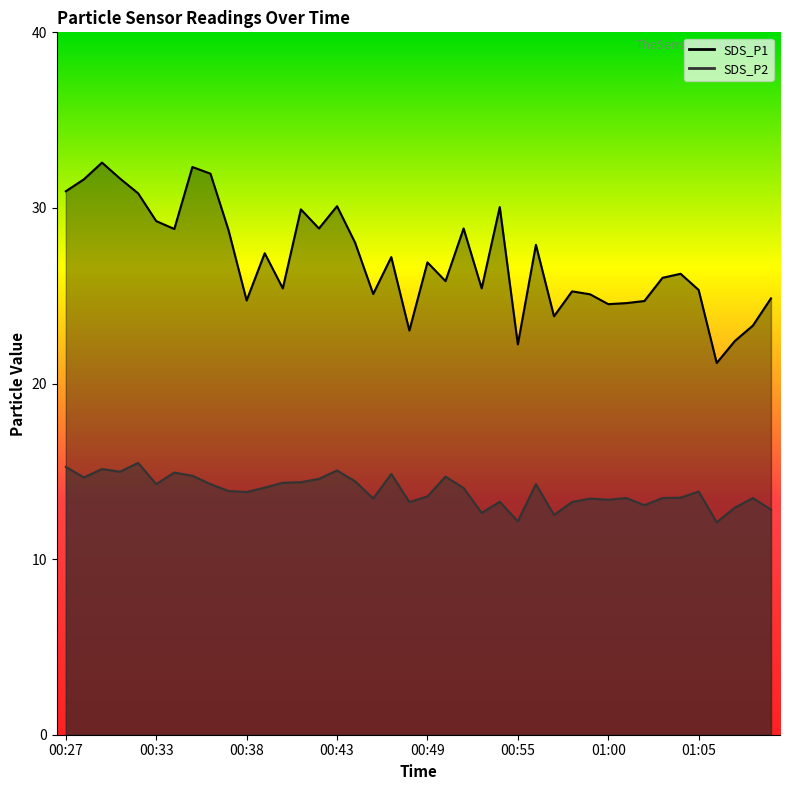

What is the sum of the SDS_P2 values at 01:05 and 00:35?

28.6